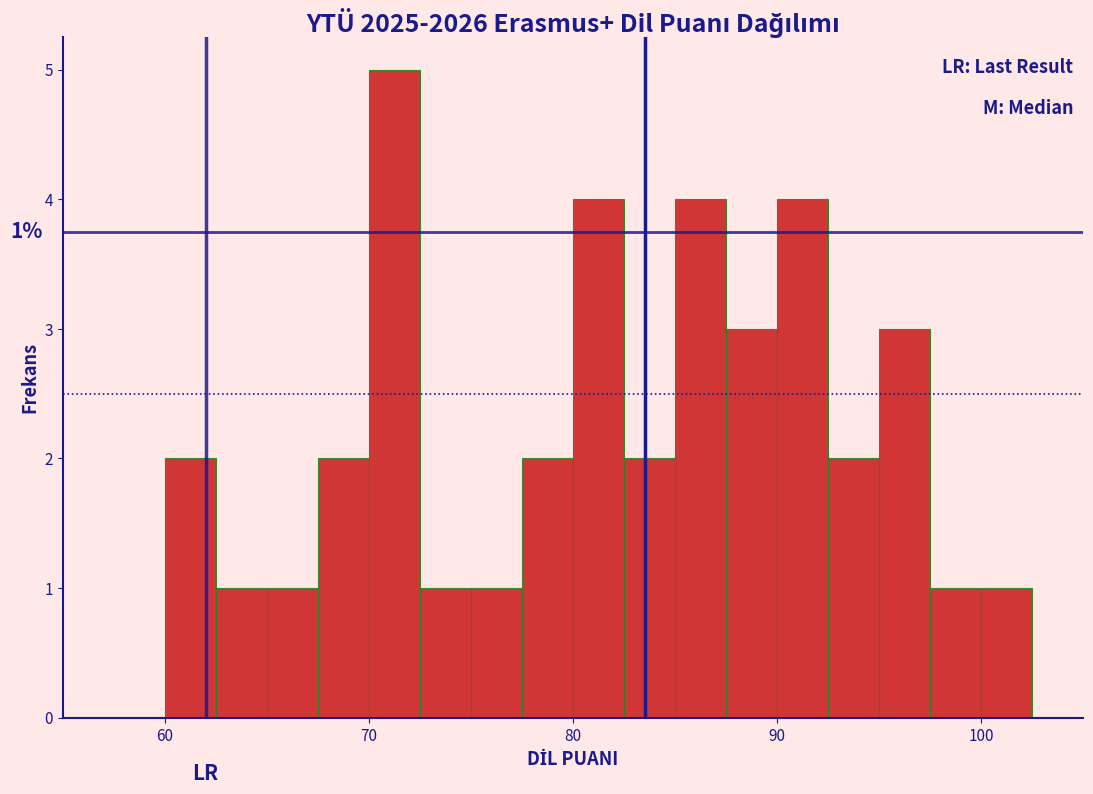

Around what value on the x-axis is the tallest bar? Give the approximate position of its centre, as read against the axis.

71